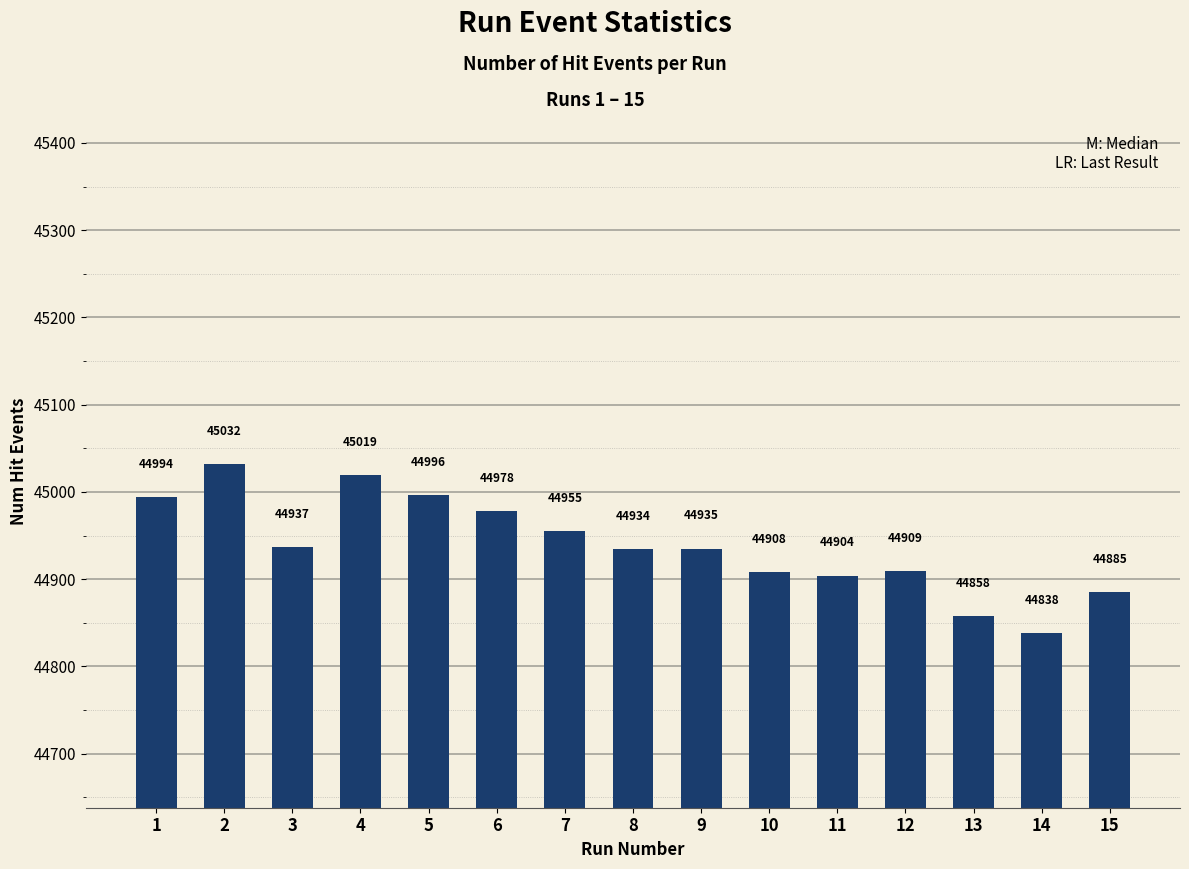

What is the average value?

44939